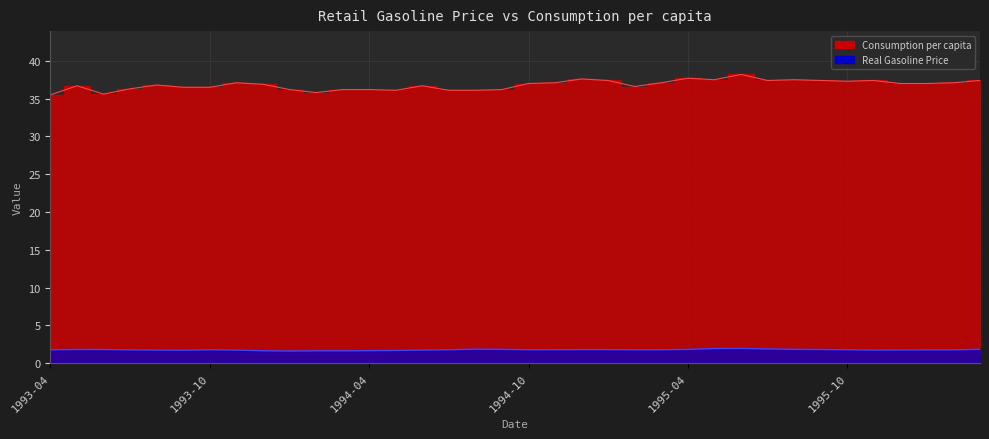

What is the label of the 19th point from the left?

1994-10